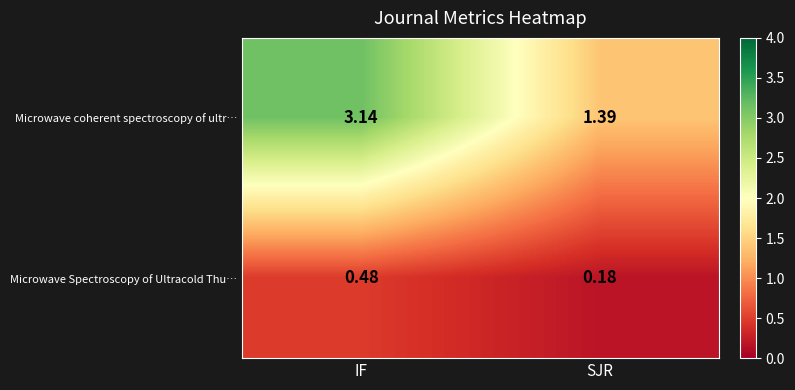

Which label corresponds to the smallest value in the chart?

SJR